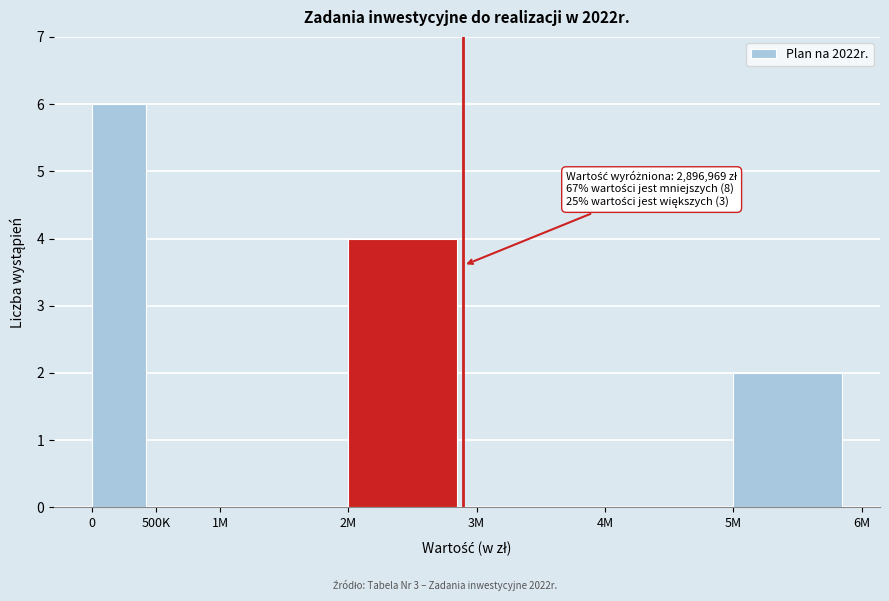

Reading left to right, extract all data points from this chart.

0=6	500K=0	1M=0	2M=4	3M=0	4M=0	5M=2